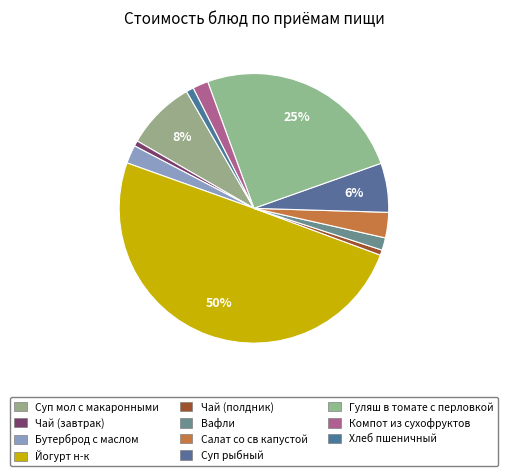

What is the change in value from Суп мол с макаронными to Компот из сухофруктов?

-22.9